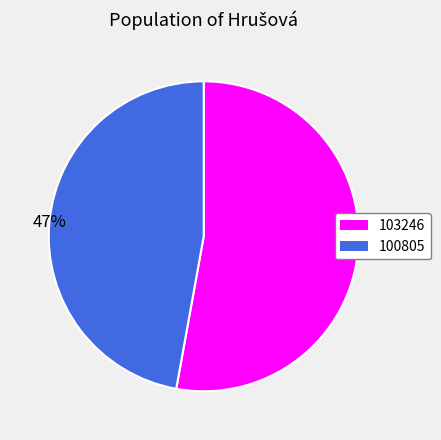

Approximately how many times larger is the value at 103246 compared to 100805?

1.1